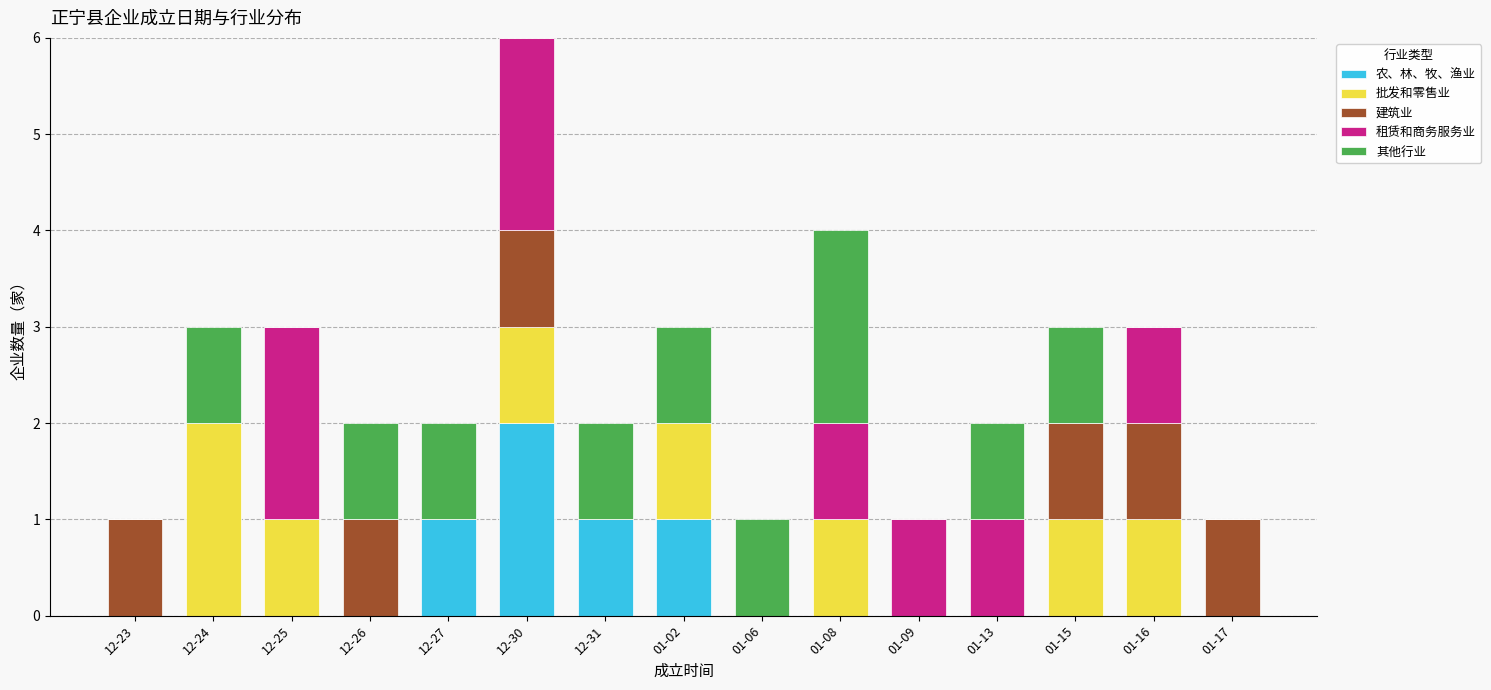

At which label does 农、林、牧、渔业 reach its peak?

12-30